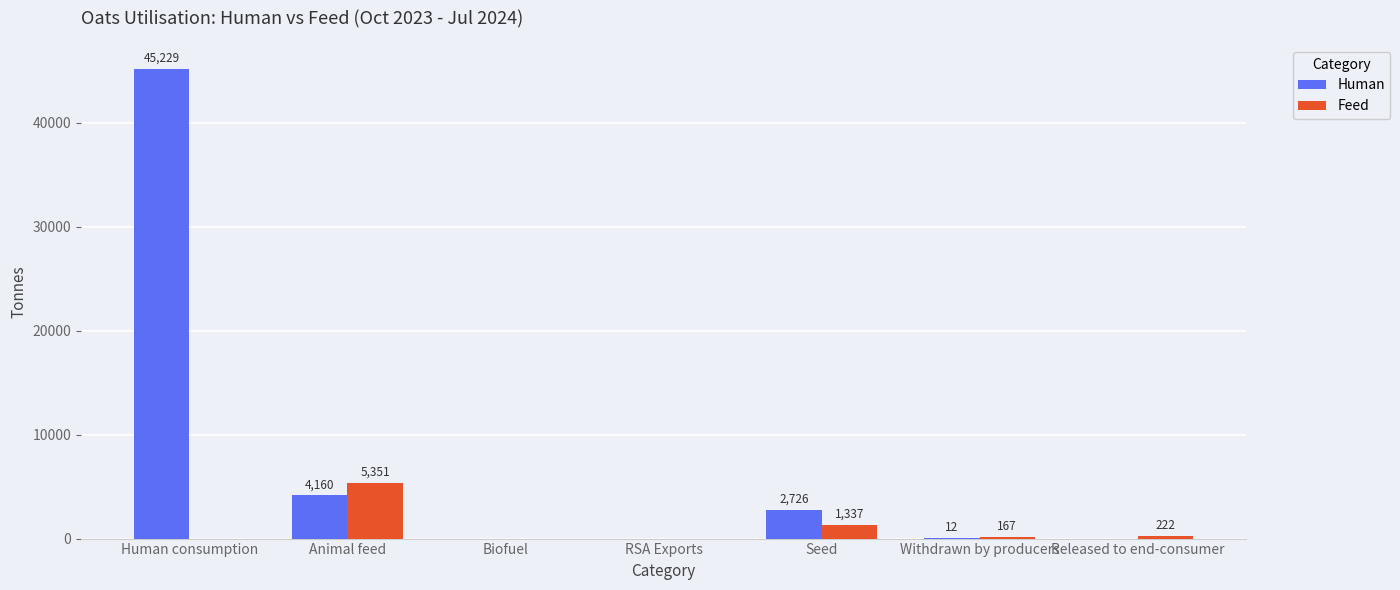

What is the sum of all Human values?

52127